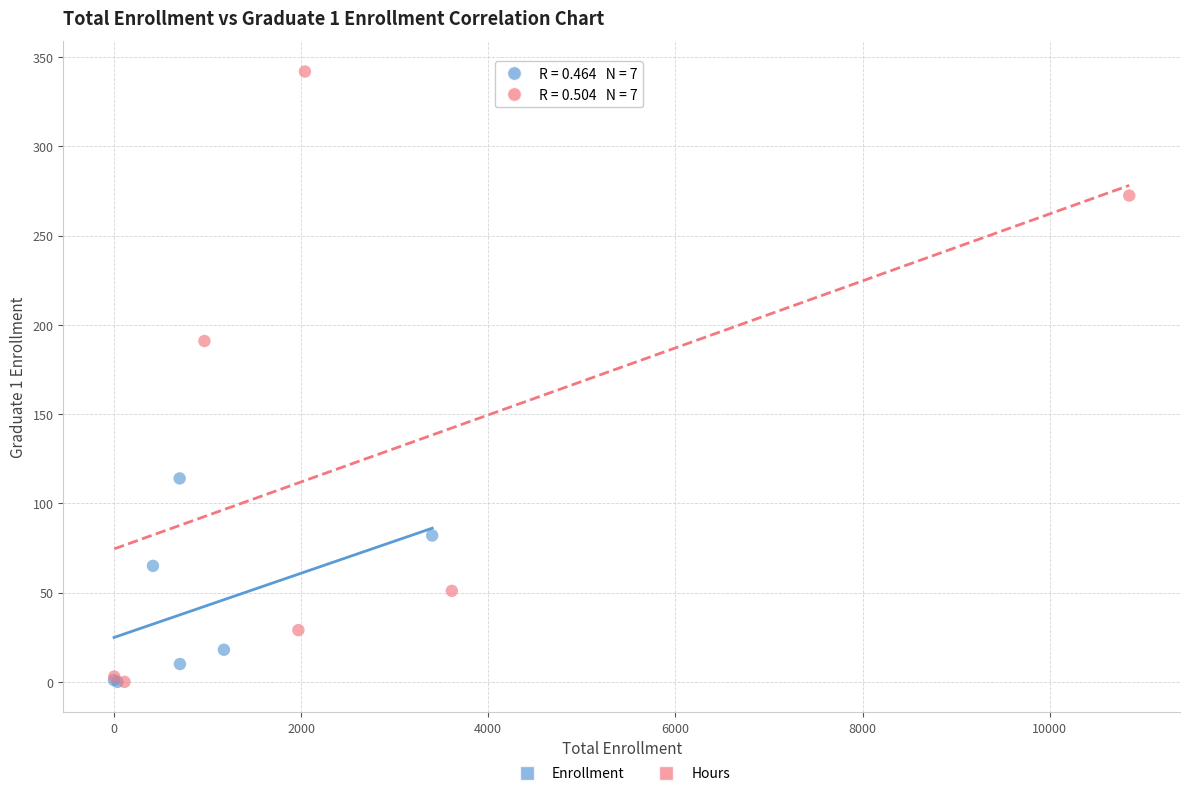

Which series has the widest spread of Y values?

Hours